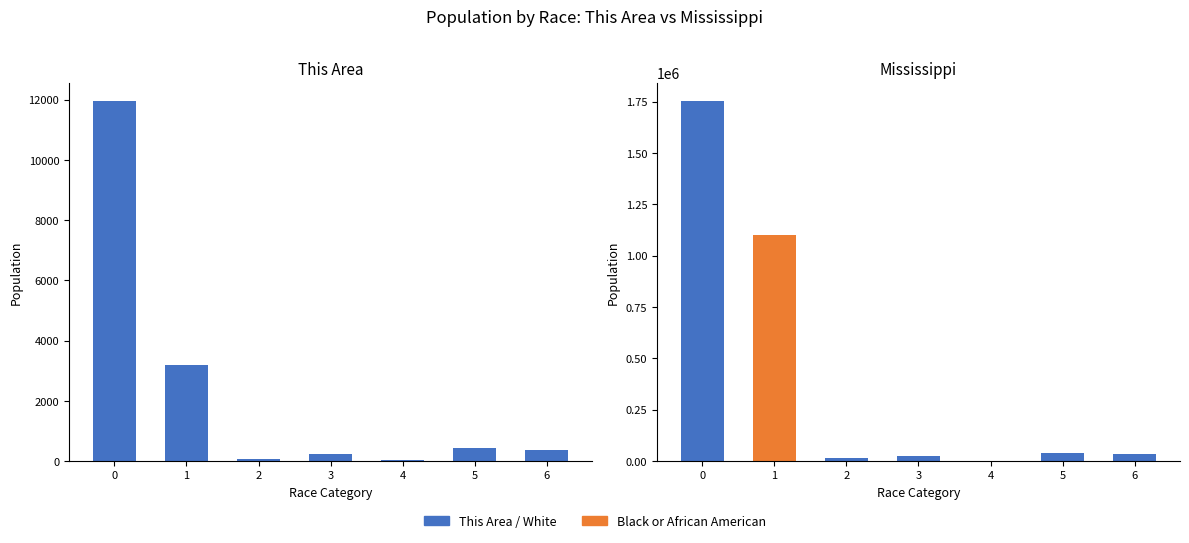

Rank the categories by value from lowest to highest.

4, 2, 3, 6, 5, 1, 0